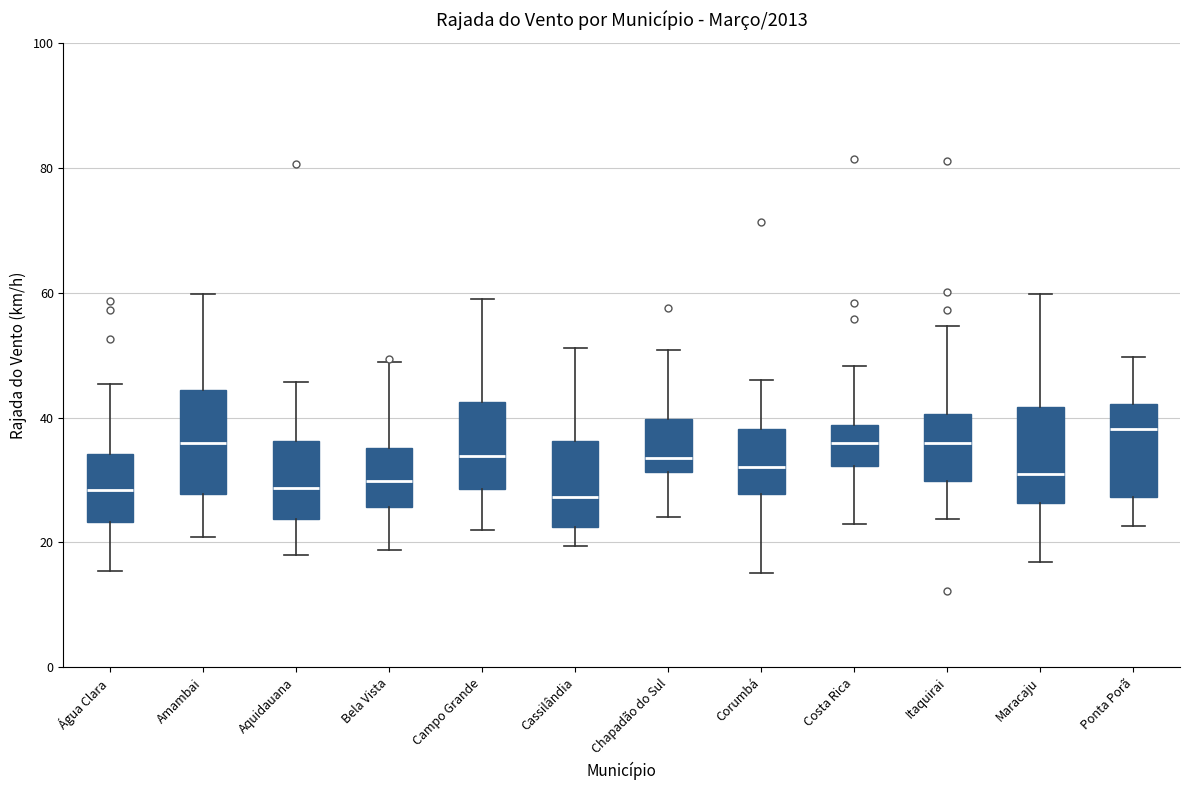

Reading left to right, transcribe this box plot: for each box, give where its median line is, the range the box spans, and where its two whiskers end, as read against the y-axis. The values are not printed on the chart, so give them approximately, as read against the axis.

Água Clara: median 28, box 24 to 34, whiskers 16 to 46
Amambai: median 36, box 28 to 44, whiskers 20 to 60
Aquidauana: median 28, box 24 to 36, whiskers 18 to 46
Bela Vista: median 30, box 26 to 36, whiskers 18 to 48
Campo Grande: median 34, box 28 to 42, whiskers 22 to 60
Cassilândia: median 28, box 22 to 36, whiskers 20 to 52
Chapadão do Sul: median 34, box 32 to 40, whiskers 24 to 50
Corumbá: median 32, box 28 to 38, whiskers 16 to 46
Costa Rica: median 36, box 32 to 38, whiskers 24 to 48
Itaquirai: median 36, box 30 to 40, whiskers 24 to 54
Maracaju: median 30, box 26 to 42, whiskers 16 to 60
Ponta Porã: median 38, box 28 to 42, whiskers 22 to 50